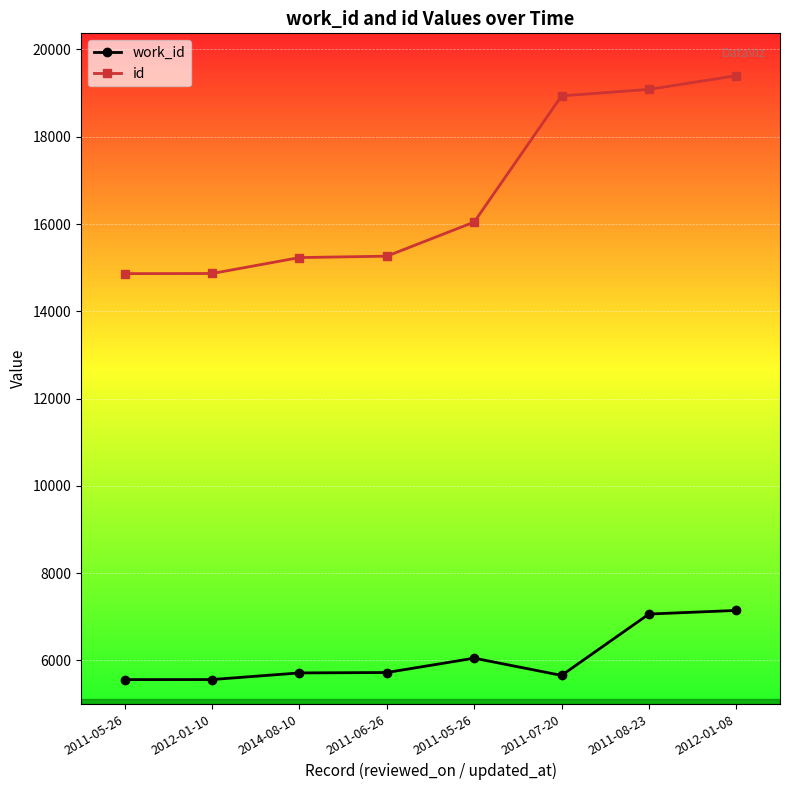

How many distinct data groups are displayed?

2